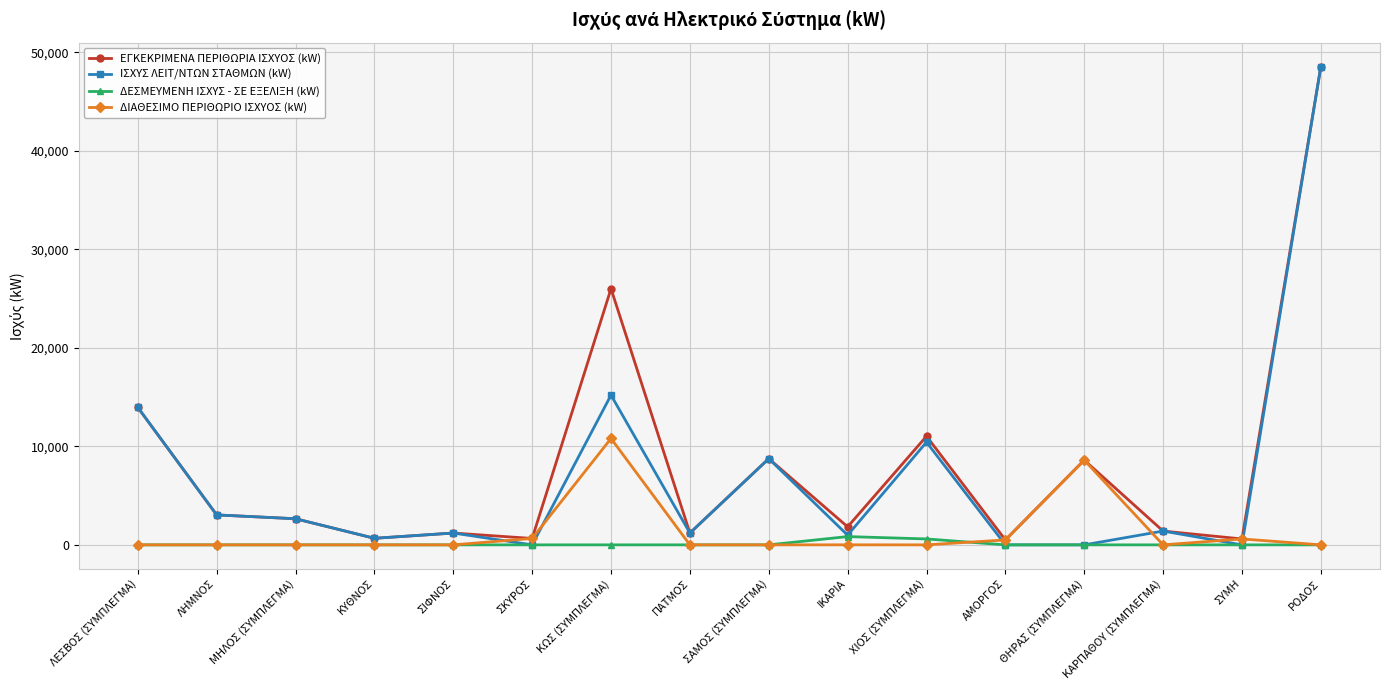

What is the label of the 5th point from the left?

ΣΙΦΝΟΣ